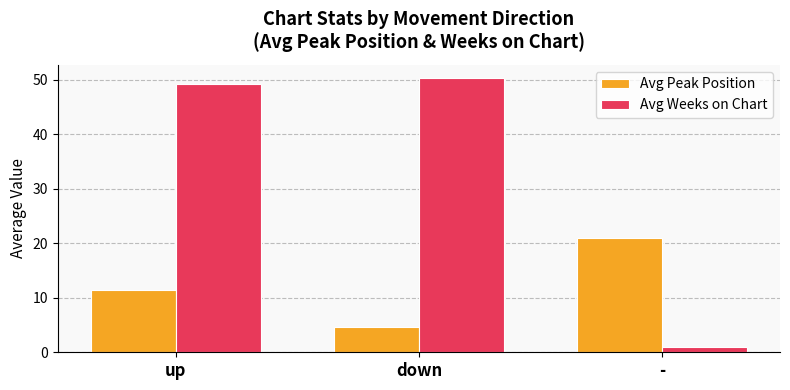

At how many categories does at least one series exceed 19?

3